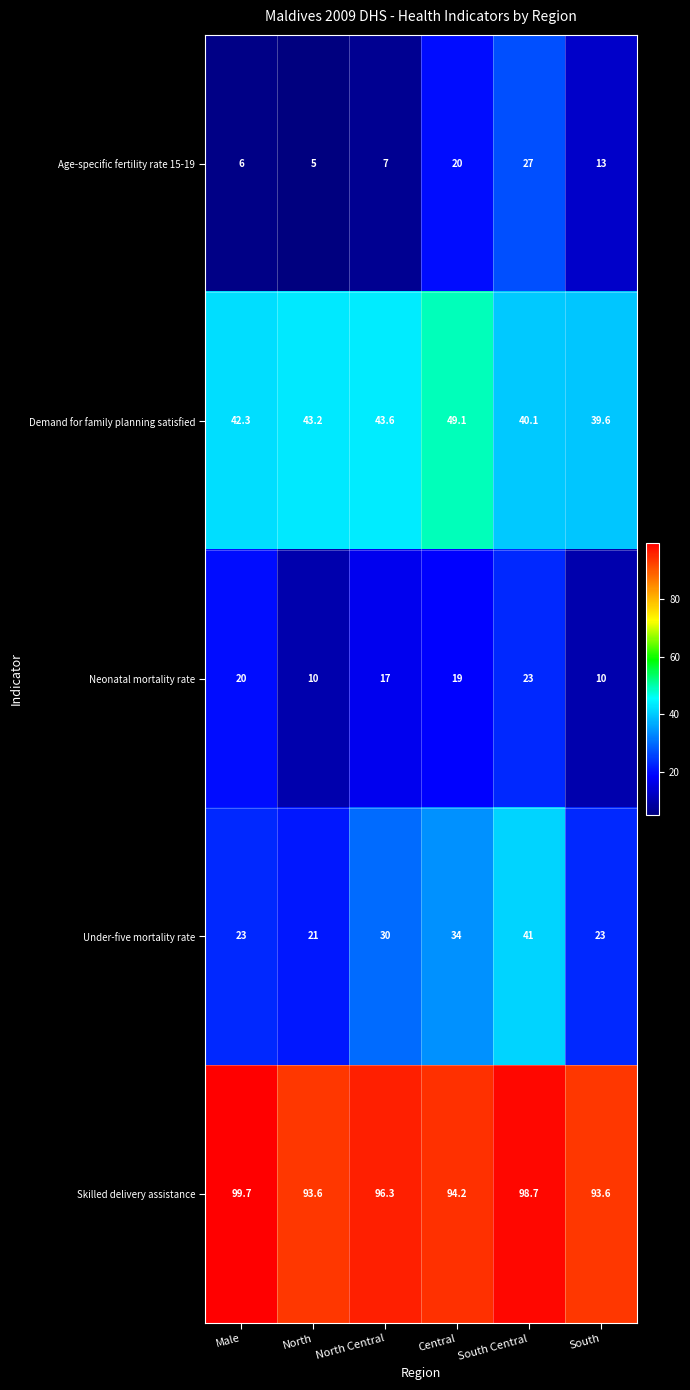

List the series in order of their peak value, lowest first.

Neonatal mortality rate, Age-specific fertility rate 15-19, Under-five mortality rate, Demand for family planning satisfied, Skilled delivery assistance